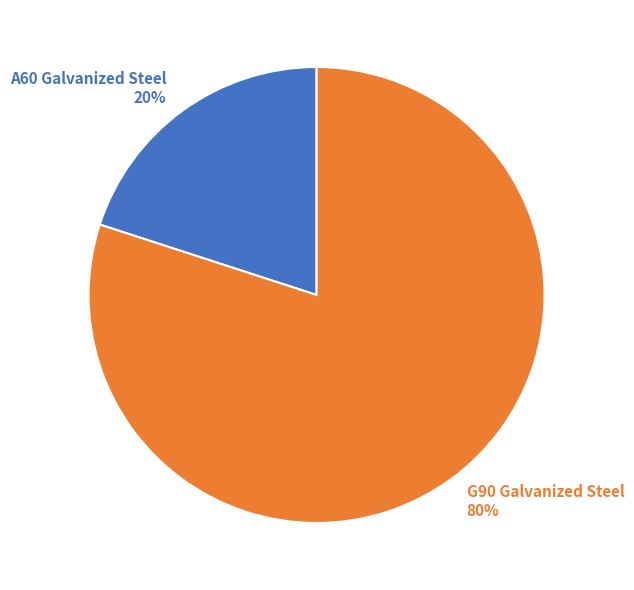

To the nearest percent, what percentage of the pie is A60 Galvanized Steel?

20%